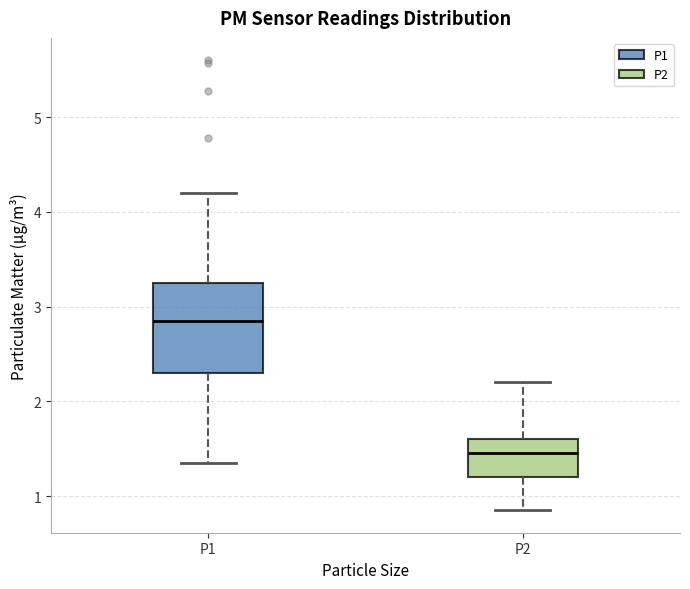

Which box's median line is the lowest?

P2